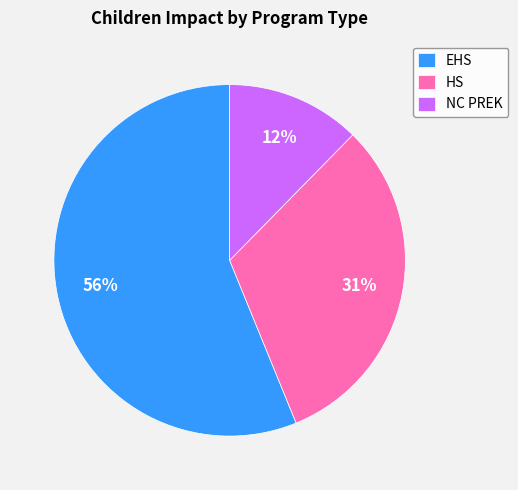

How many segments does this pie chart have?

3